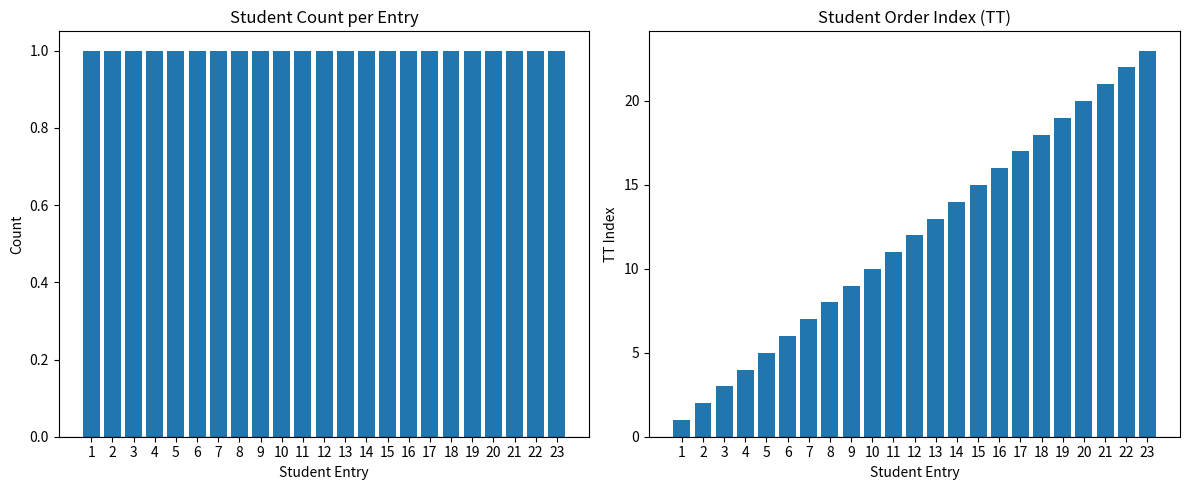

At which label is Student Order (TT) closest to 12?

12